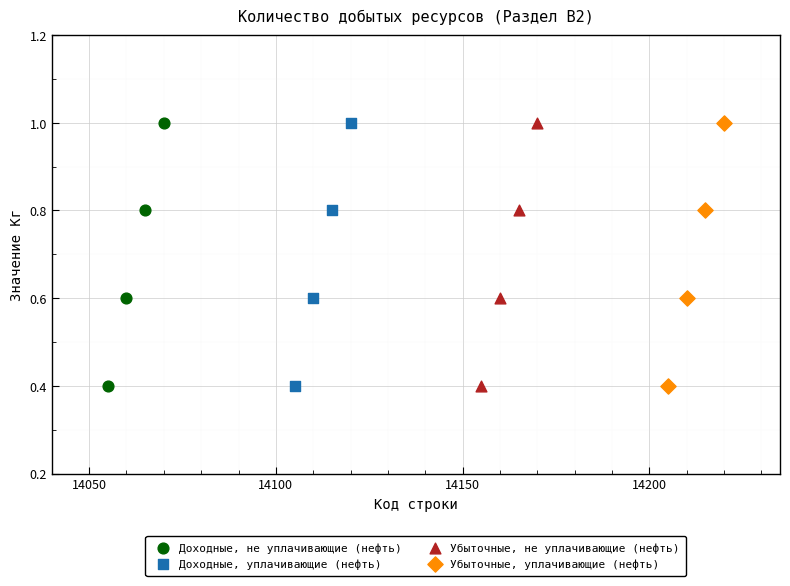

What are all the series names shown in the legend?

Доходные, не уплачивающие (нефть), Доходные, уплачивающие (нефть), Убыточные, не уплачивающие (нефть), Убыточные, уплачивающие (нефть)